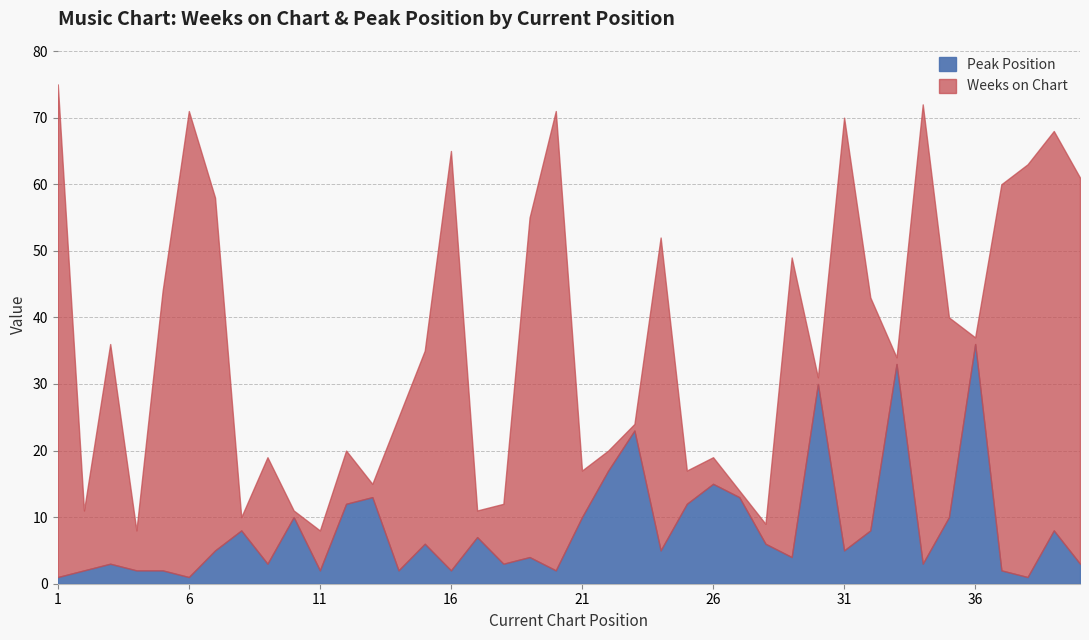

What is the difference between the maximum and second lowest values in the Weeks on Chart series?

73